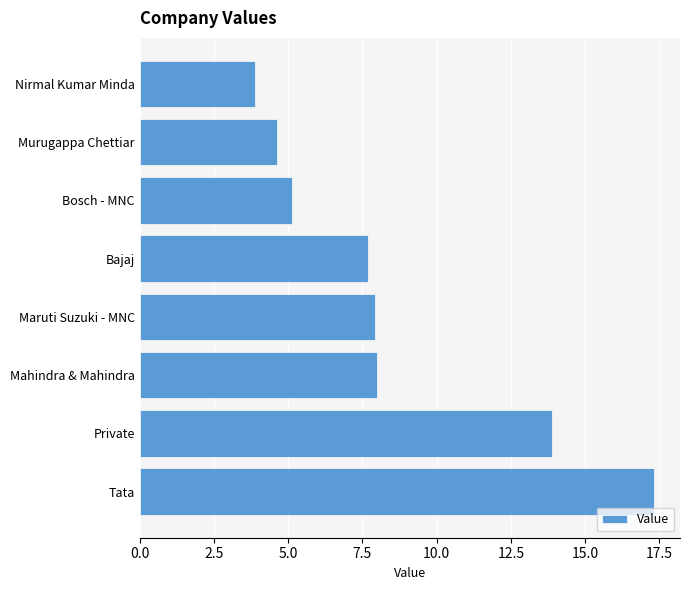

What is the change in value from Mahindra & Mahindra to Murugappa Chettiar?

-3.4